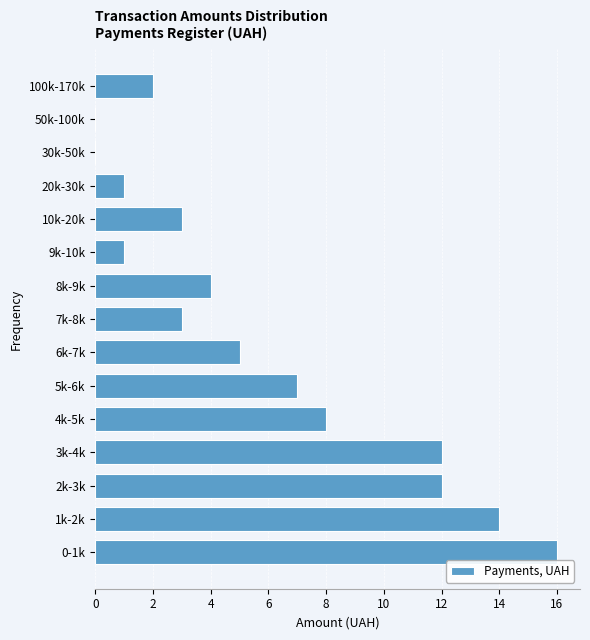

Reading top to bottom, list all the values displayed in this chart.

100k-170k=2	50k-100k=0	30k-50k=0	20k-30k=1	10k-20k=3	9k-10k=1	8k-9k=4	7k-8k=3	6k-7k=5	5k-6k=7	4k-5k=8	3k-4k=12	2k-3k=12	1k-2k=14	0-1k=16